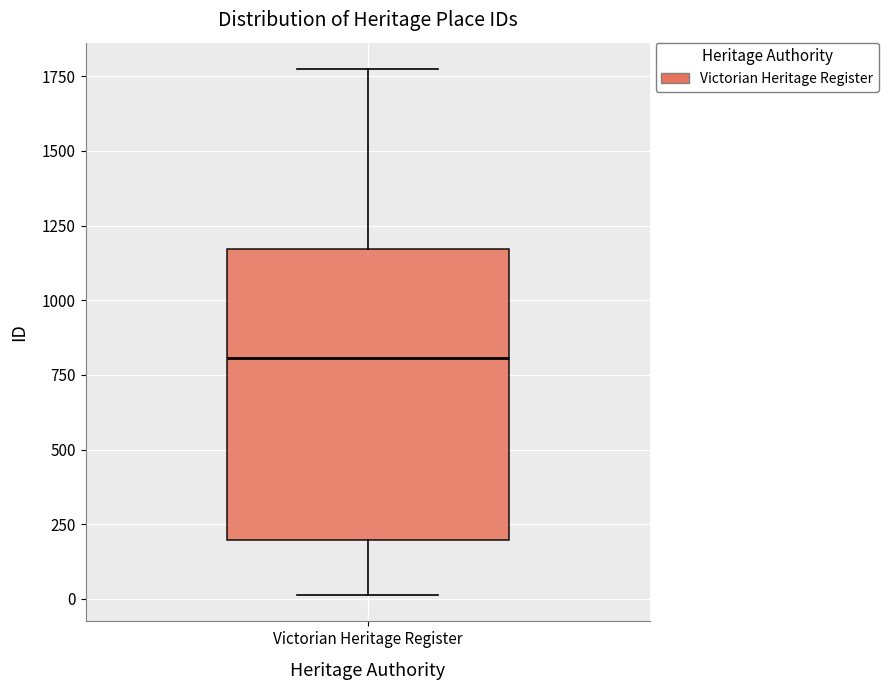

Read this box plot against the y-axis: the position of the median line, the range covered by the box, and the ends of both whiskers. The values are not printed on the chart, so give them approximately, as read against the axis.

median 800, box 200 to 1150, whiskers 0 to 1750